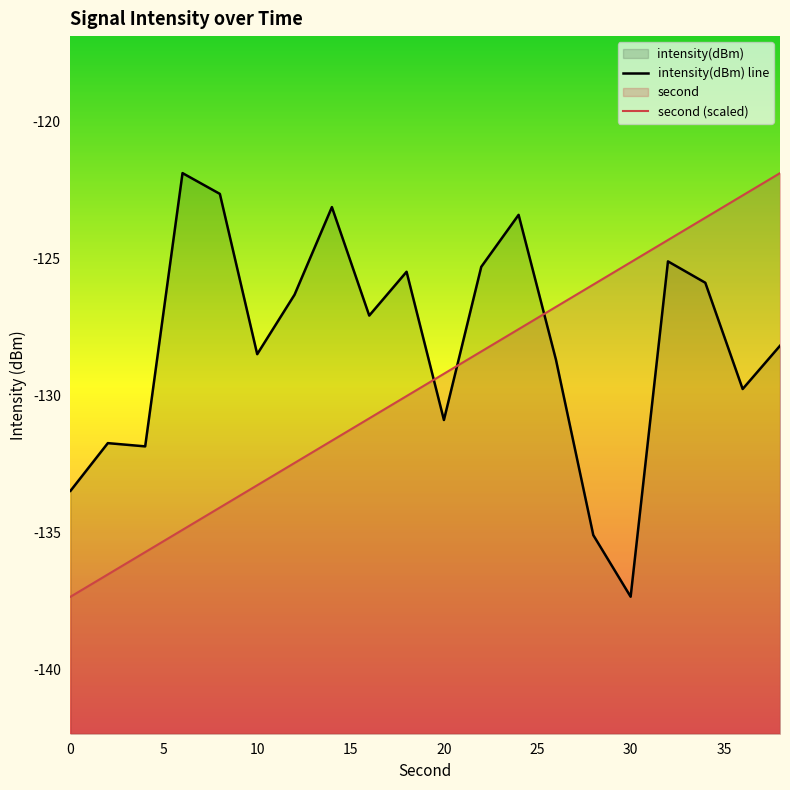

Which series changed the most between 2 and 30?

second